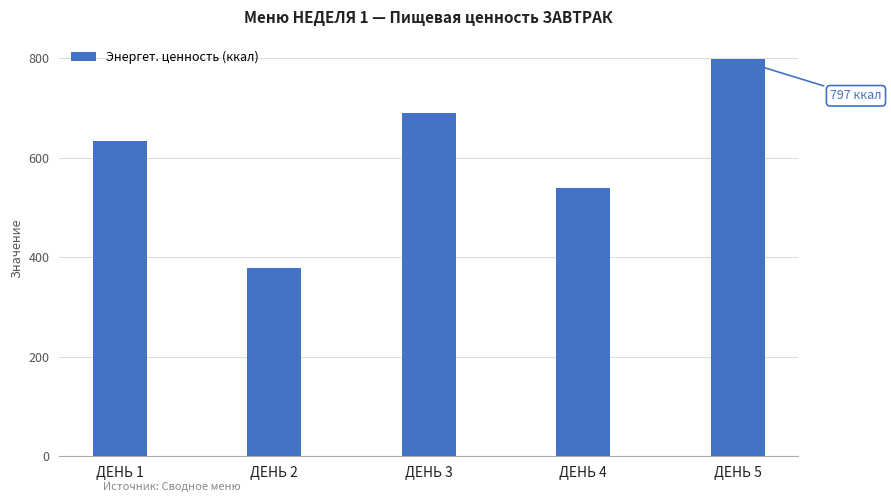

Reading left to right, extract all data points from this chart.

ДЕНЬ 1=633	ДЕНЬ 2=379	ДЕНЬ 3=689	ДЕНЬ 4=539	ДЕНЬ 5=797